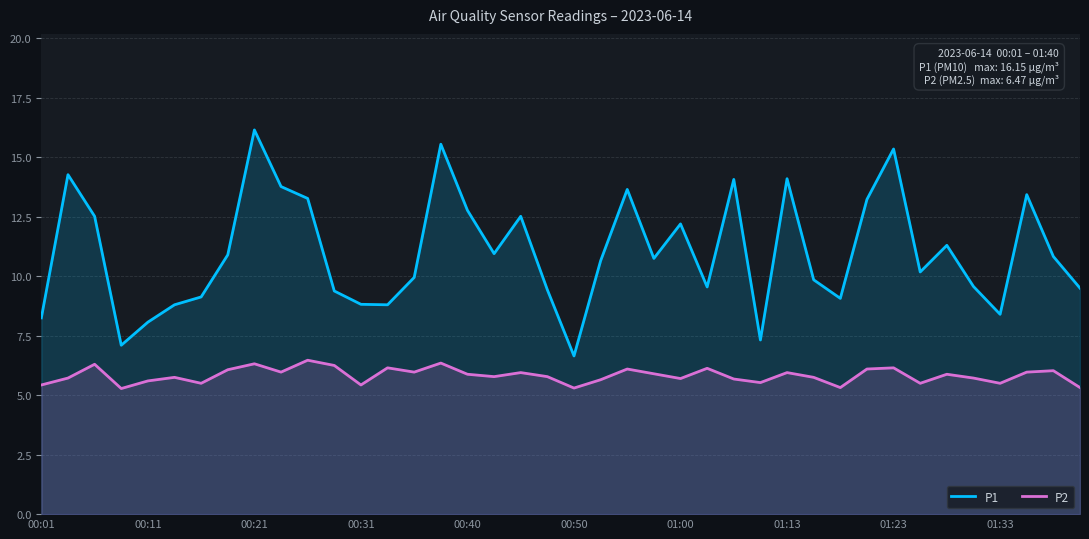

List the series in order of their peak value, highest first.

P1, P2